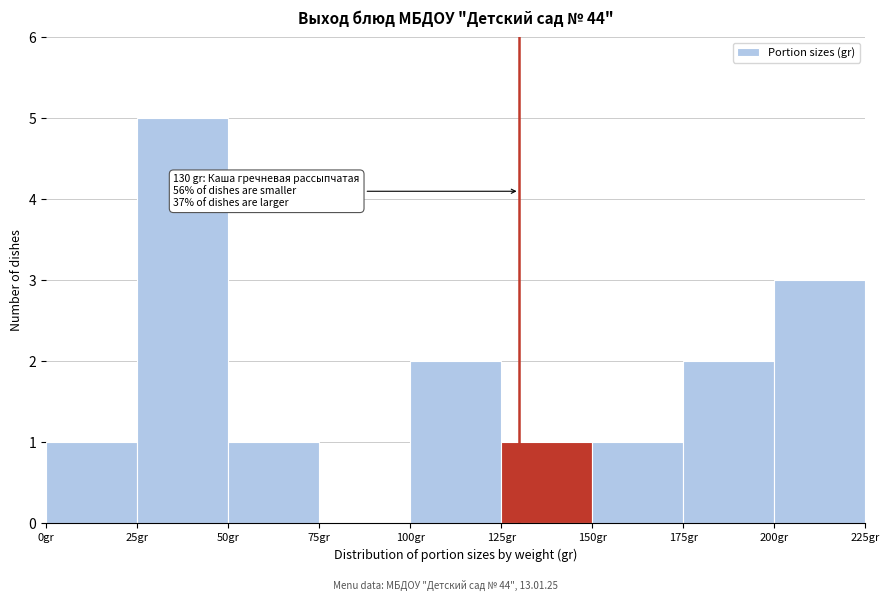

Which range on the x-axis has the tallest bar?

25 to 50